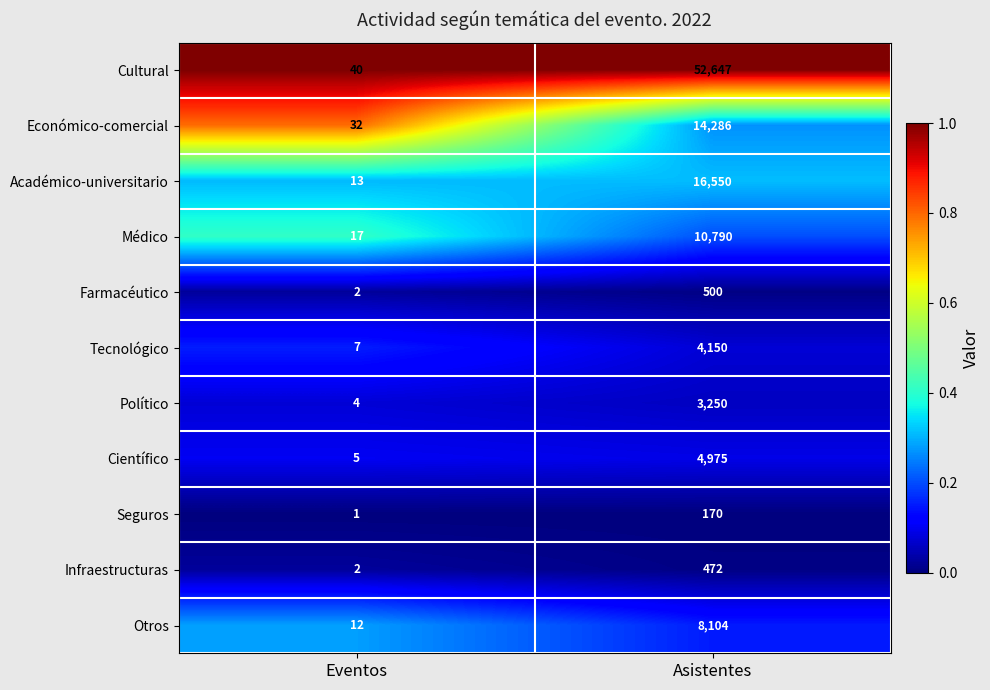

What is the average value of the Otros series?

4058